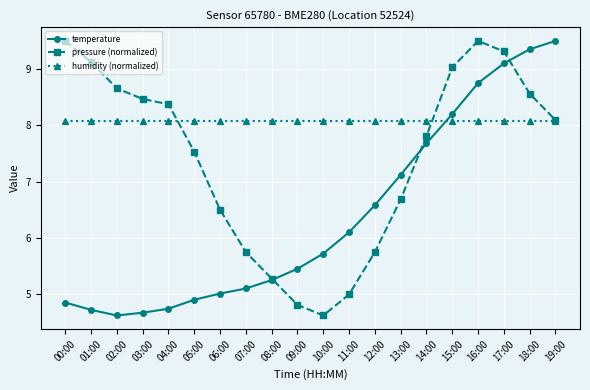

What is the sum of all humidity (normalized) values?

161.5